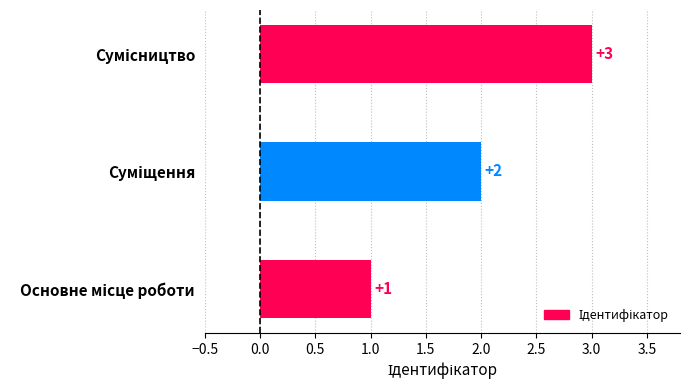

What is the maximum value shown in the chart?

3